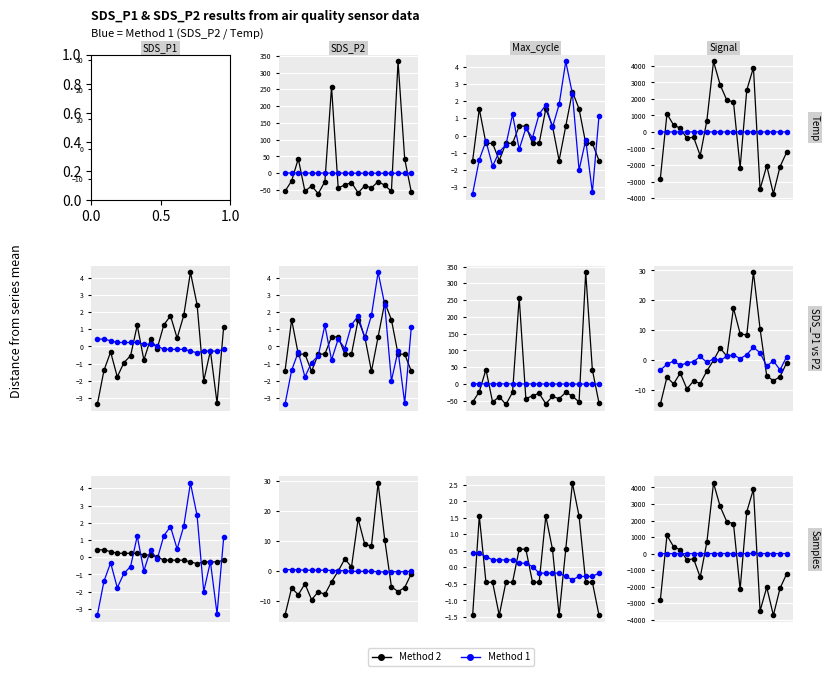

At 11, list the series in order from smallest to largest.

Method 1 (Blue), Method 2